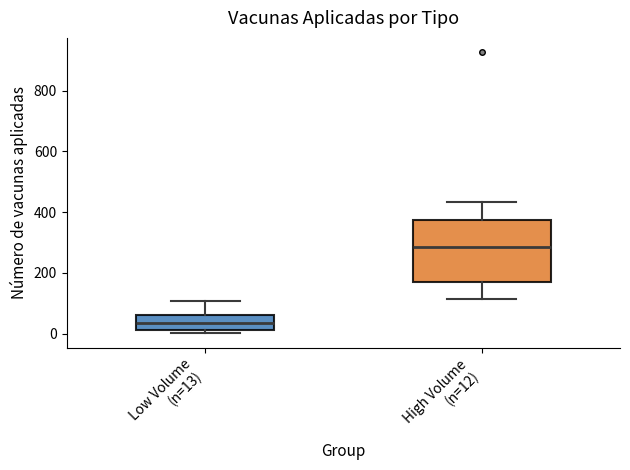

Reading left to right, read every box against the y-axis: the position of its median line, the range the box covers, and the ends of its whiskers. The values are not printed on the chart, so give them approximately, as read against the axis.

Low Volume (n=13): median 40, box 20 to 60, whiskers 0 to 100
High Volume (n=12): median 280, box 180 to 380, whiskers 120 to 440